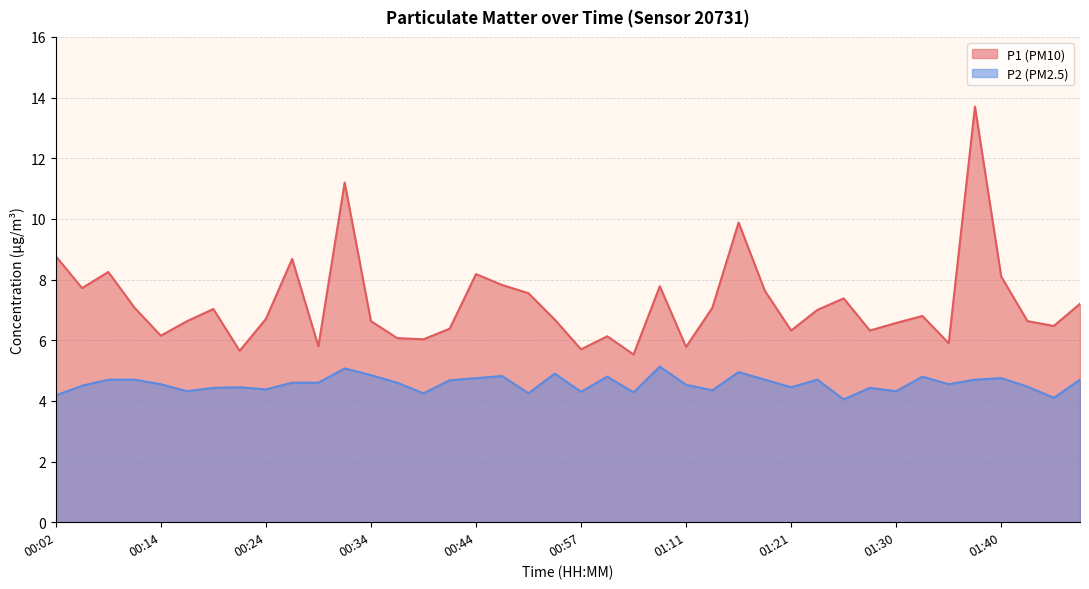

What is the label of the 36th point from the right?

00:14